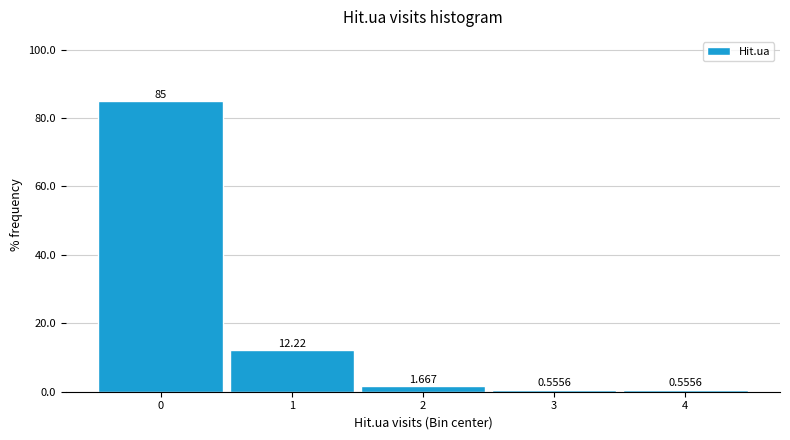

Which range on the x-axis has the tallest bar?

-0.5 to 0.5